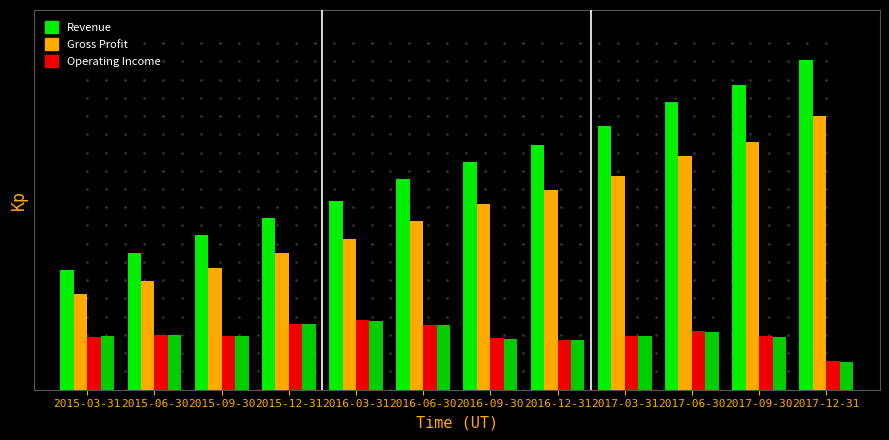

What is the difference between the highest and lowest values at 2016-06-30?

40568000